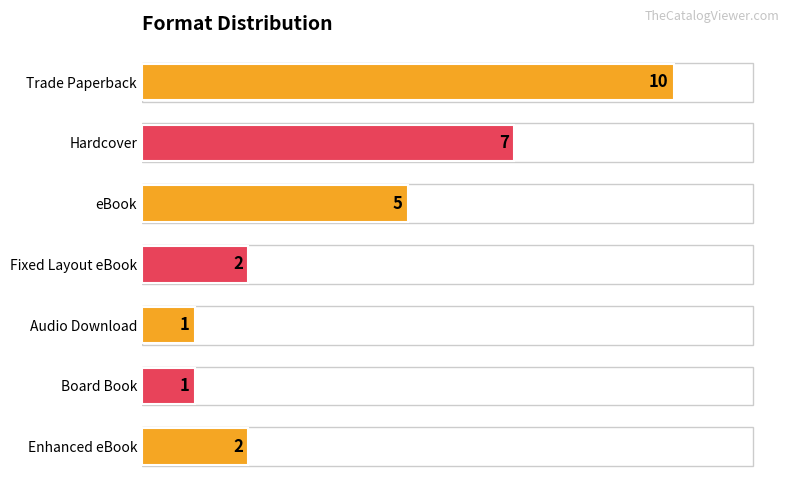

What is the greatest value displayed?

10